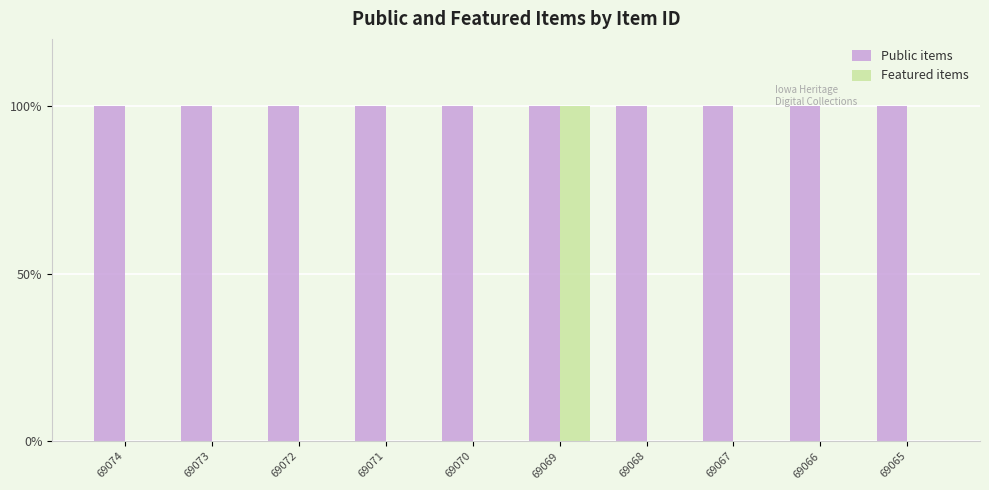

Which series has the largest total across all categories?

Public items